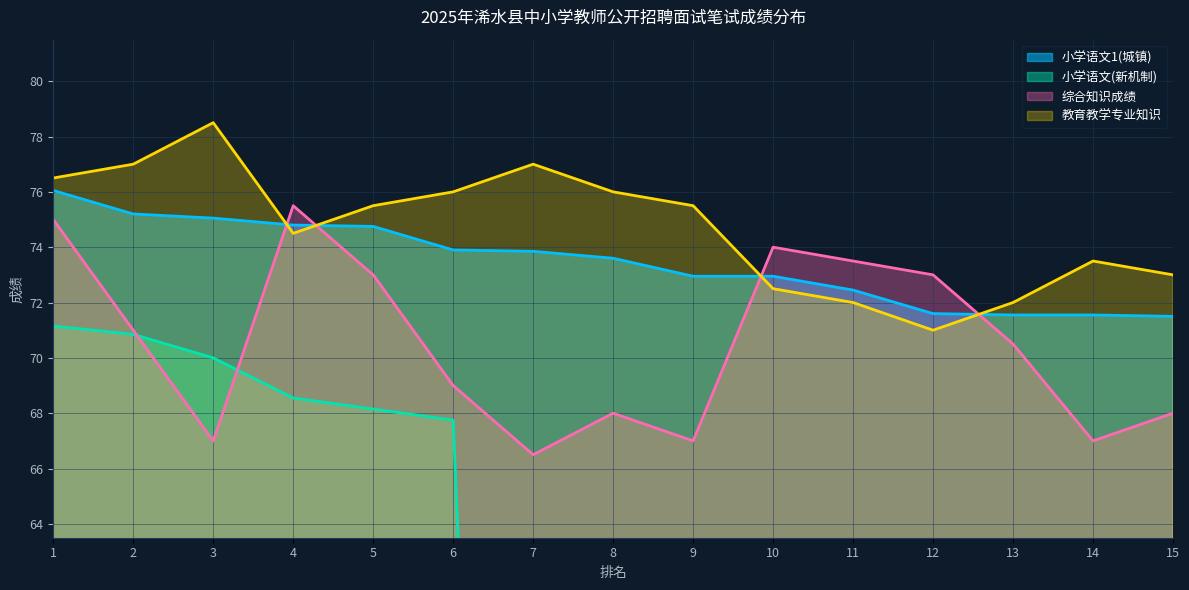

True or false: 小学语文1(城镇) has a value of 73.9 at 6.

True